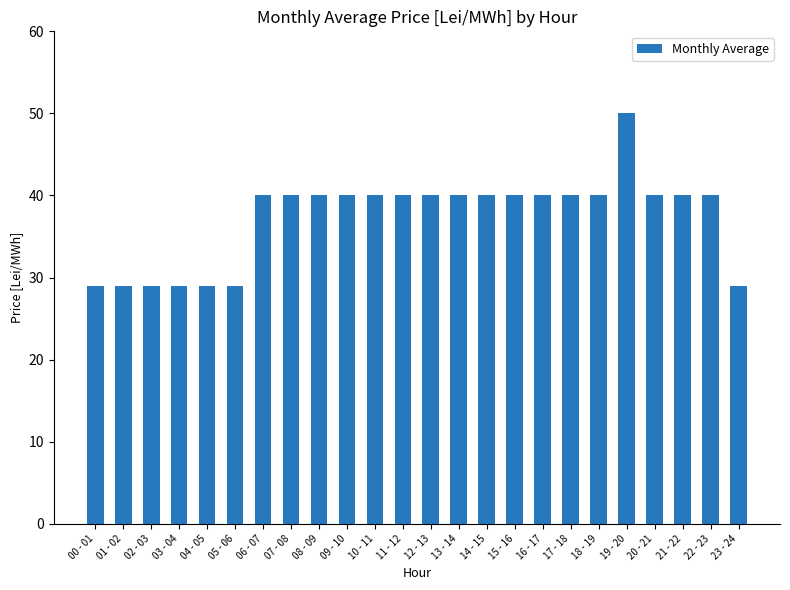

Between 23 - 24 and 11 - 12, which is larger?

11 - 12